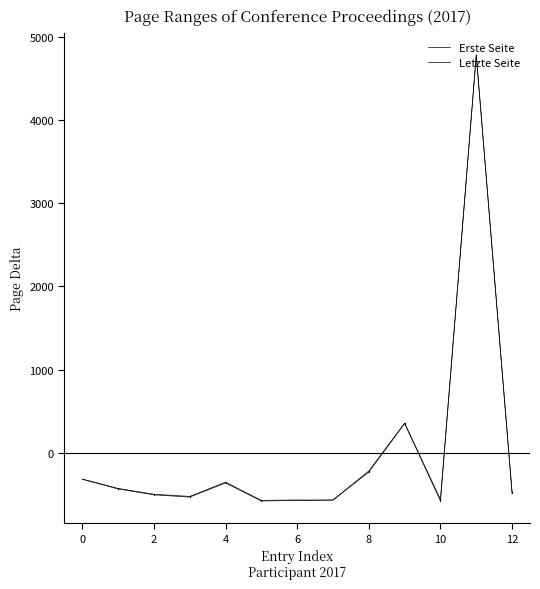

What is the difference between the maximum and minimum values in the Erste Seite series?

5355.0